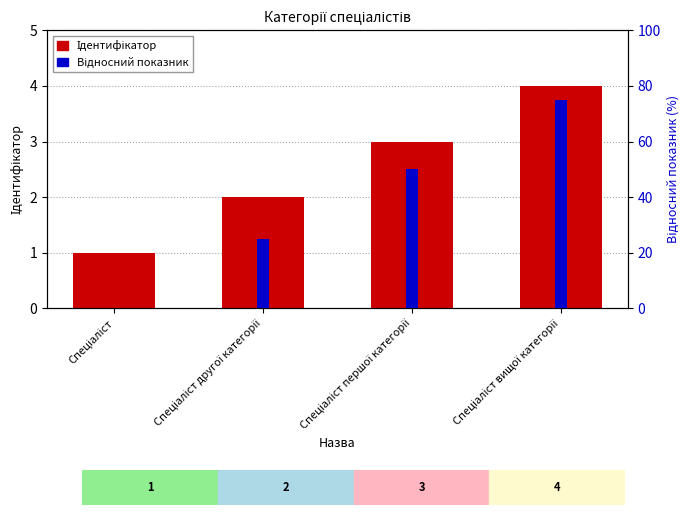

What is the total value across all series at Спеціаліст першої категорії?

53